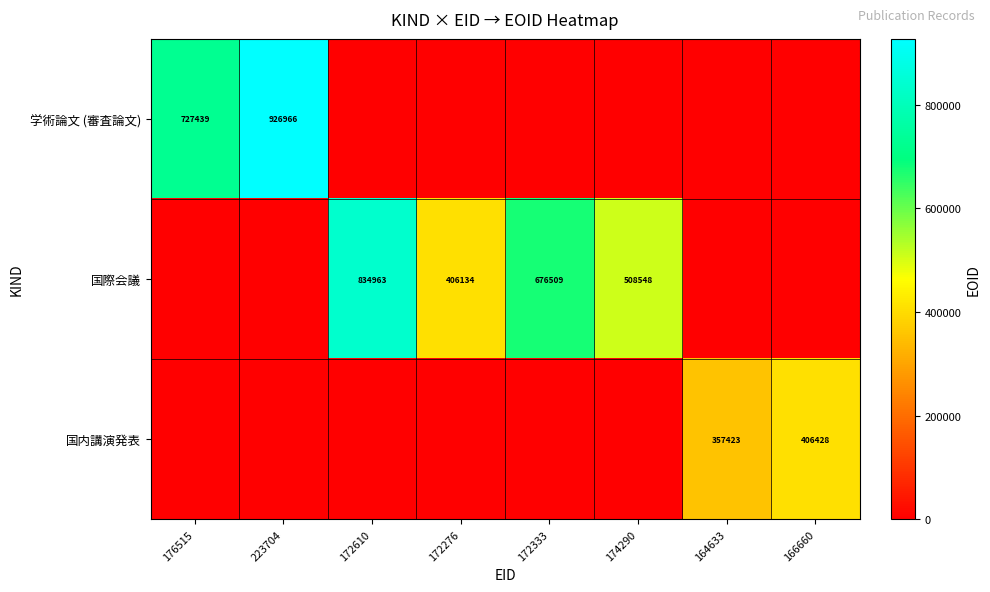

Is it true that 国際会議 equals 474990 at 172610?

False